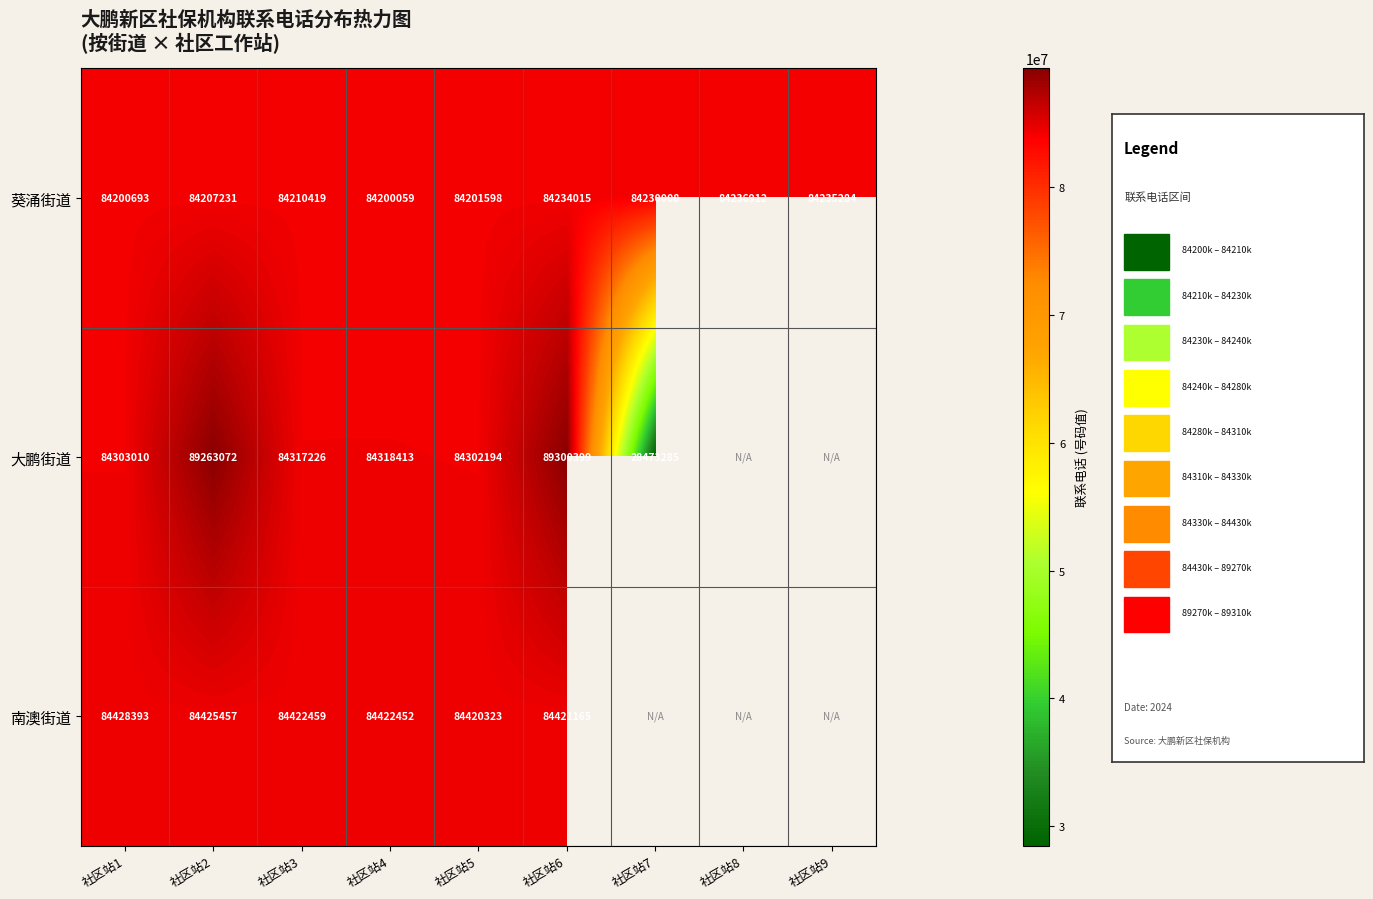

Where is 葵涌街道 nearest to the value 84218485?

社区站3